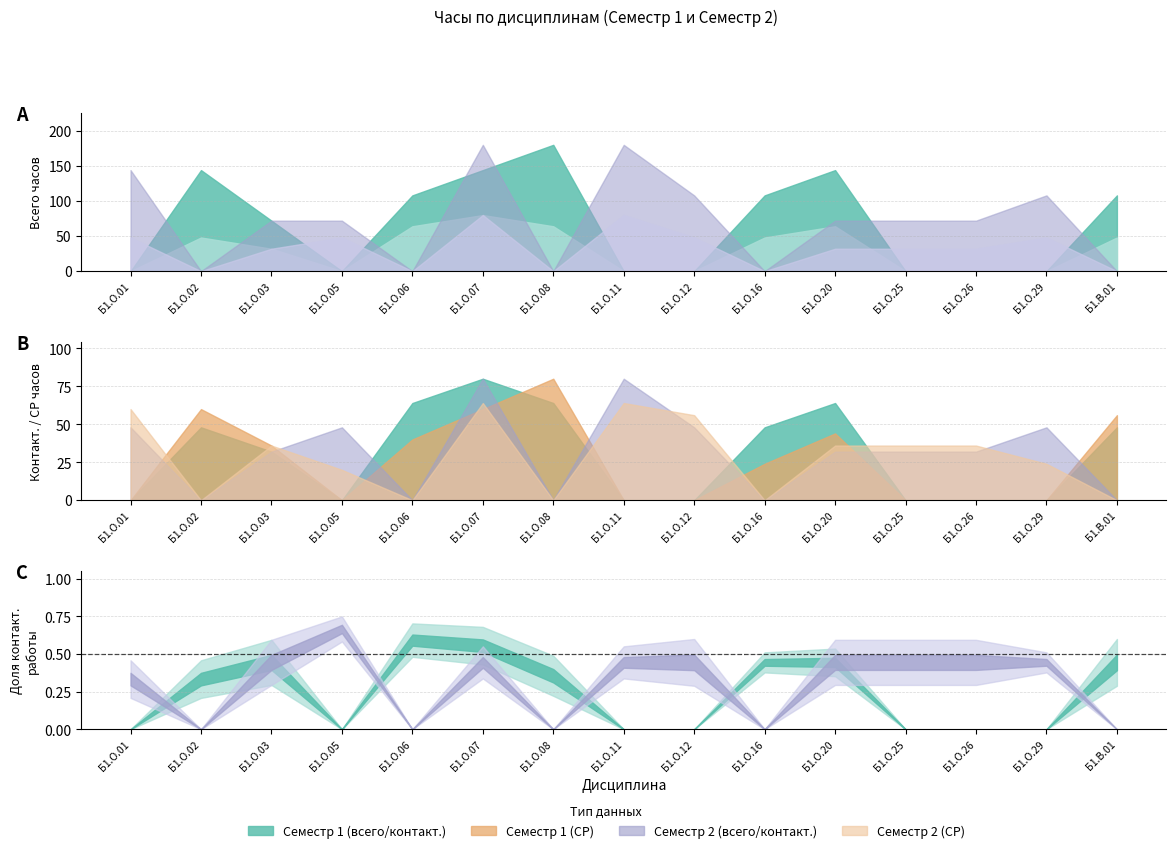

What is the label of the 2nd point from the left?

Б1.О.02